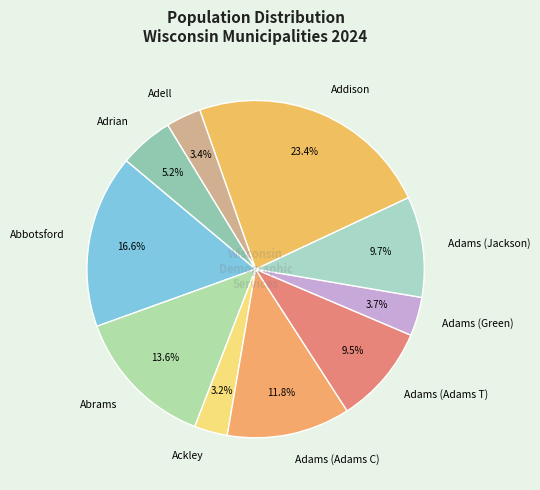

What is the largest slice in the pie chart?

Addison